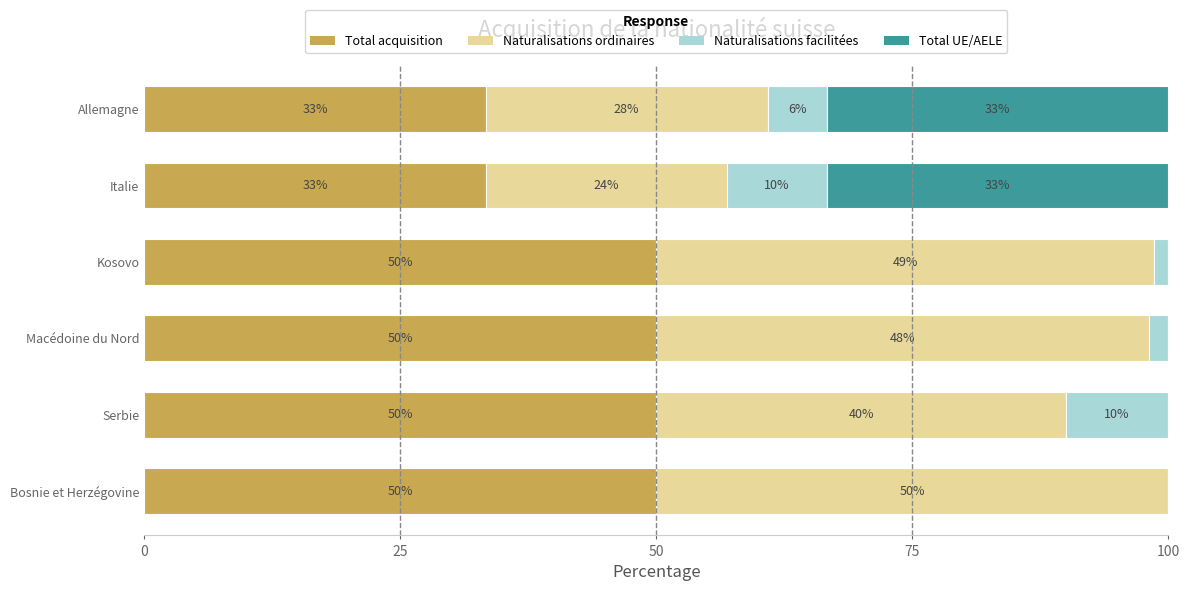

What is the total value across all series at Kosovo?

100.0